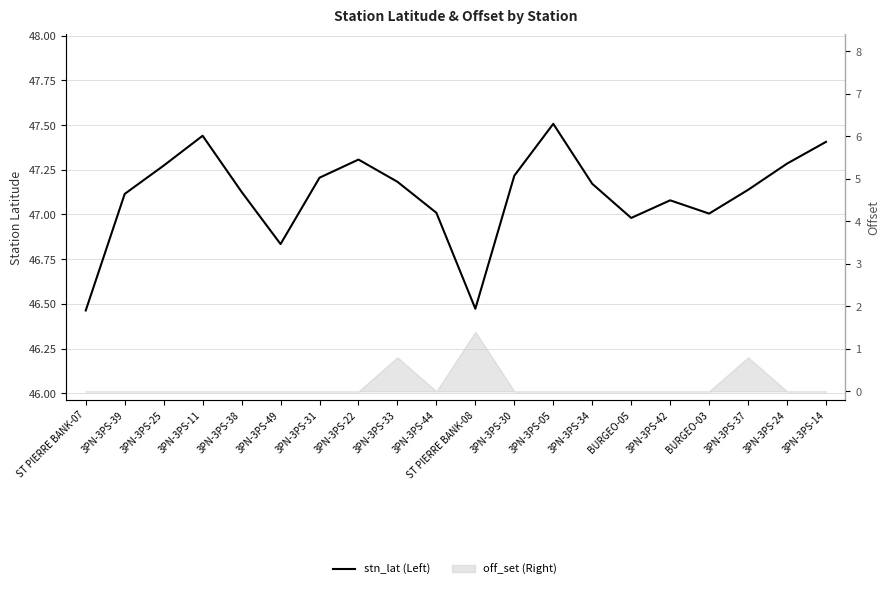

Is it true that the value at 3PN-3PS-44 is 28.3?

False